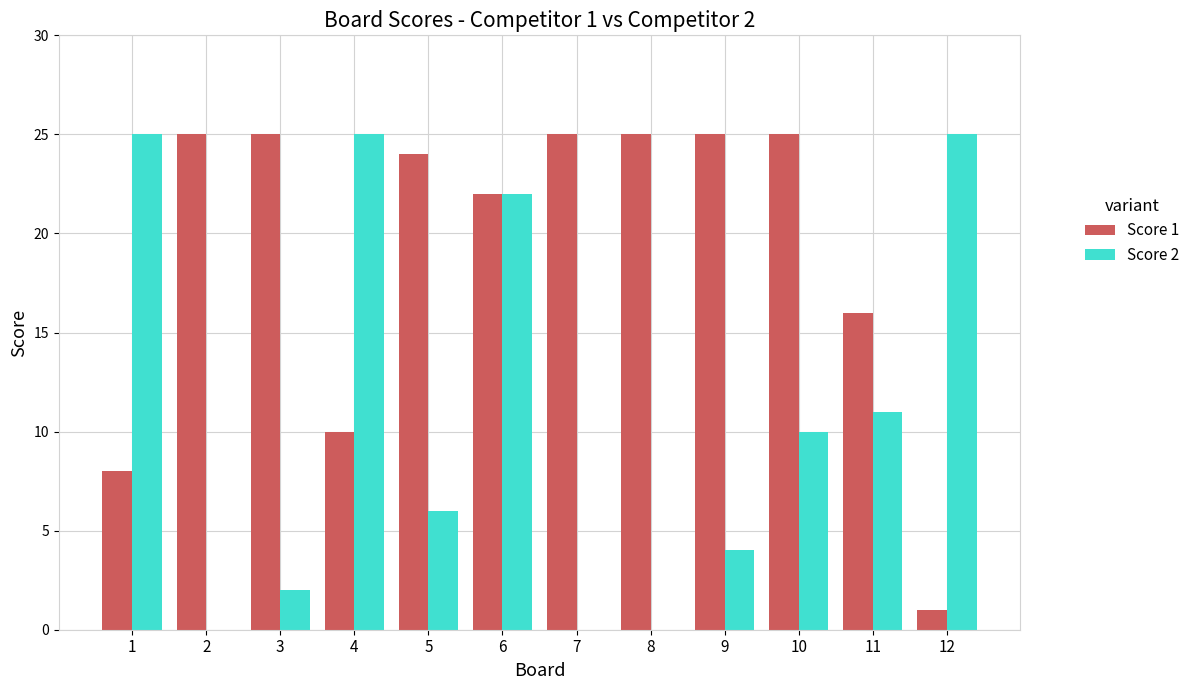

At which category is the sum across all series the highest?

6